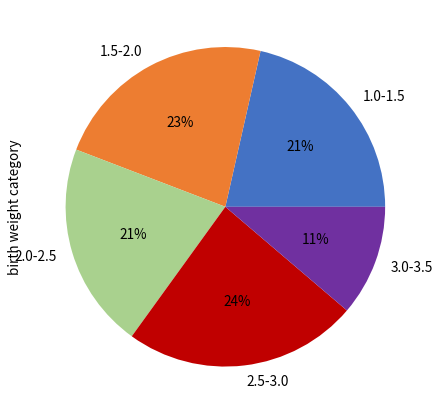

Is the sum of 3.0-3.5 and 1.0-1.5 greater than half?

No